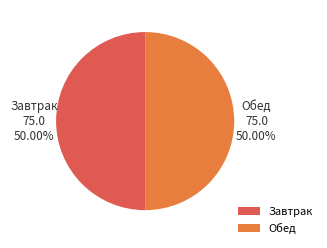

How many segments does this pie chart have?

2